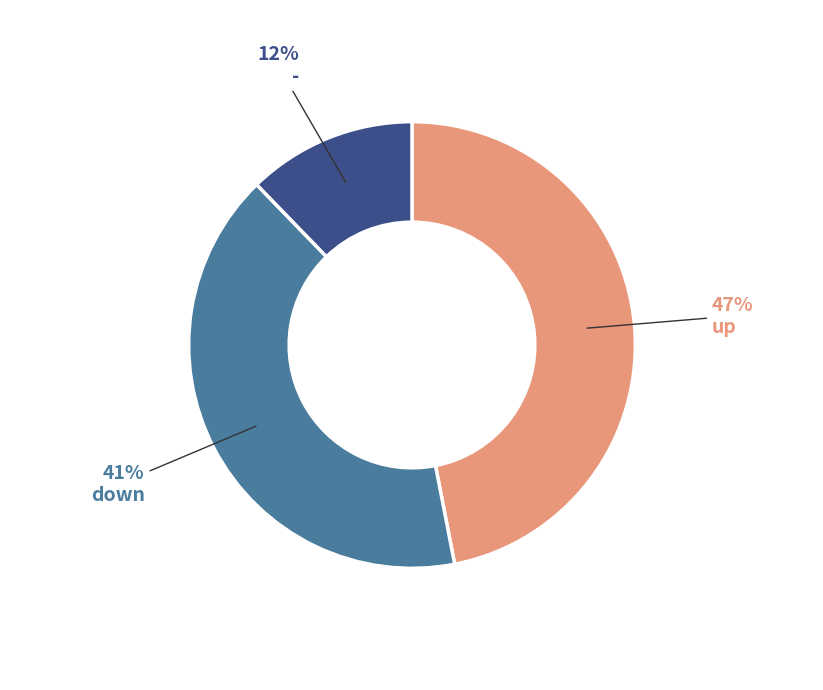

Do up and down together represent more than half of the pie?

Yes